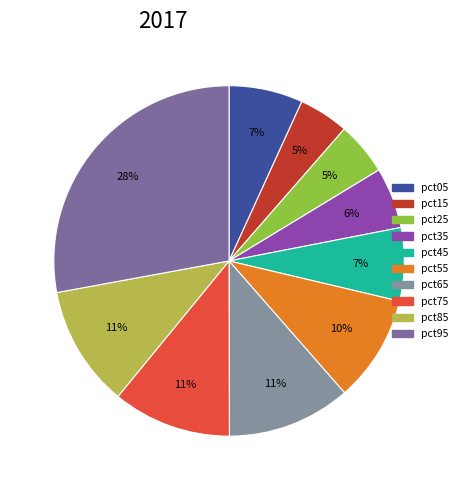

How many segments does this pie chart have?

10